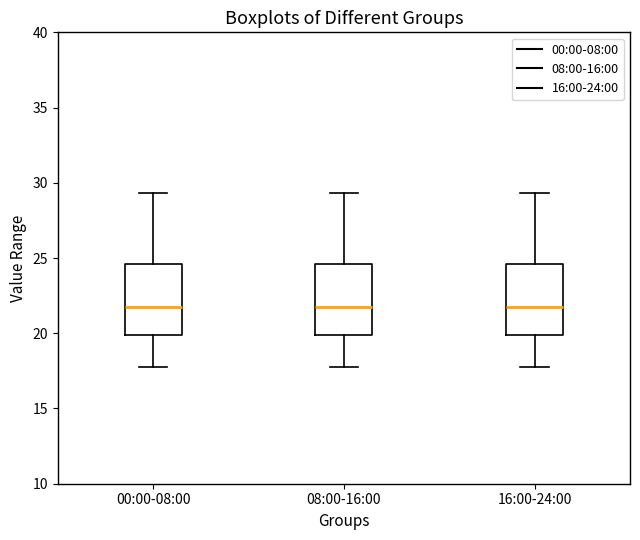

Reading left to right, transcribe this box plot: for each box, give where its median line is, the range the box spans, and where its two whiskers end, as read against the y-axis. The values are not printed on the chart, so give them approximately, as read against the axis.

00:00-08:00: median 21.5, box 20.0 to 24.5, whiskers 17.5 to 29.5
08:00-16:00: median 21.5, box 20.0 to 24.5, whiskers 17.5 to 29.5
16:00-24:00: median 21.5, box 20.0 to 24.5, whiskers 17.5 to 29.5